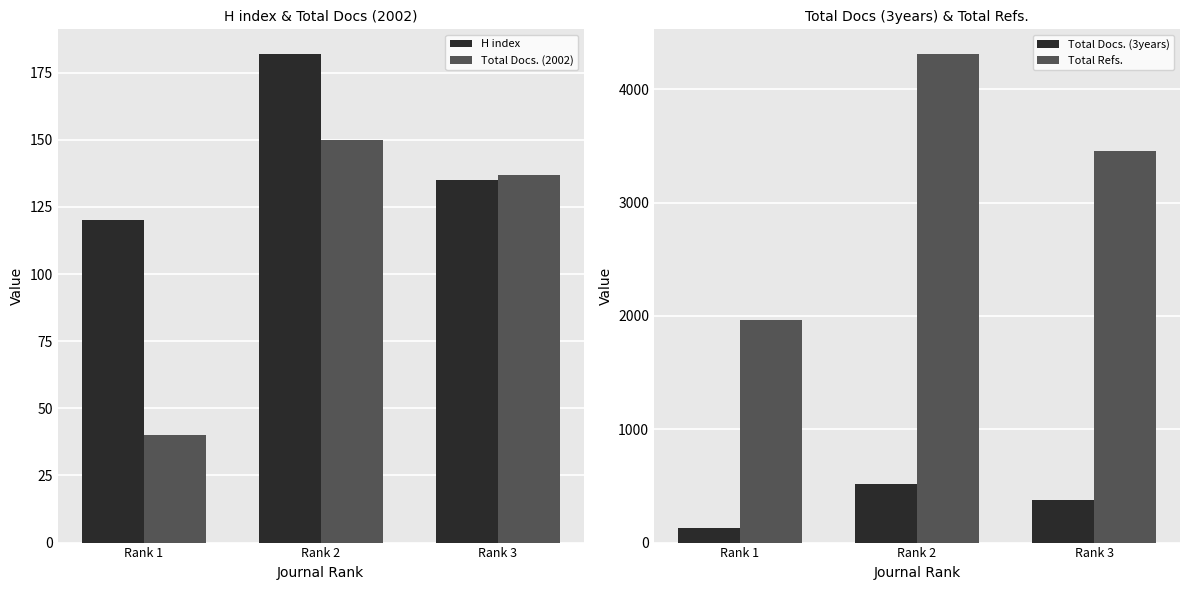

Reading right to left, extract all data points from this chart.

H index: Rank 3=135	Rank 2=182	Rank 1=120
Total Docs. (2002): Rank 3=137	Rank 2=150	Rank 1=40
Total Docs. (3years): Rank 3=380	Rank 2=516	Rank 1=130
Total Refs.: Rank 3=3452	Rank 2=4313	Rank 1=1960